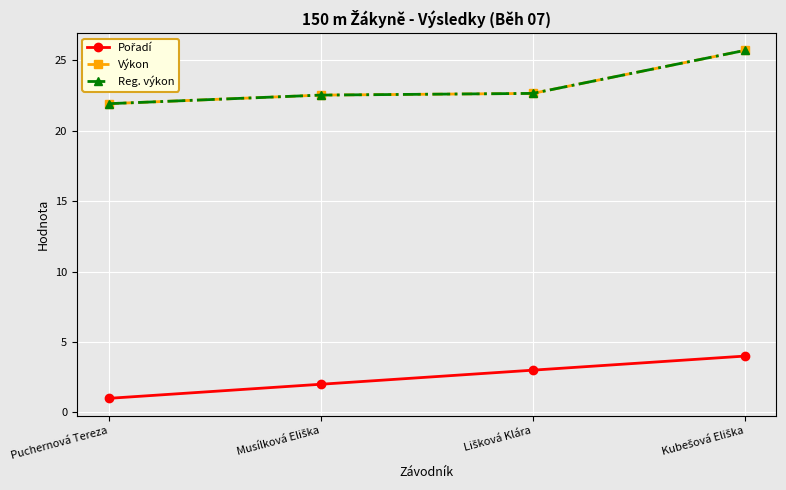

What is the label of the 2nd point from the right?

Lišková Klára